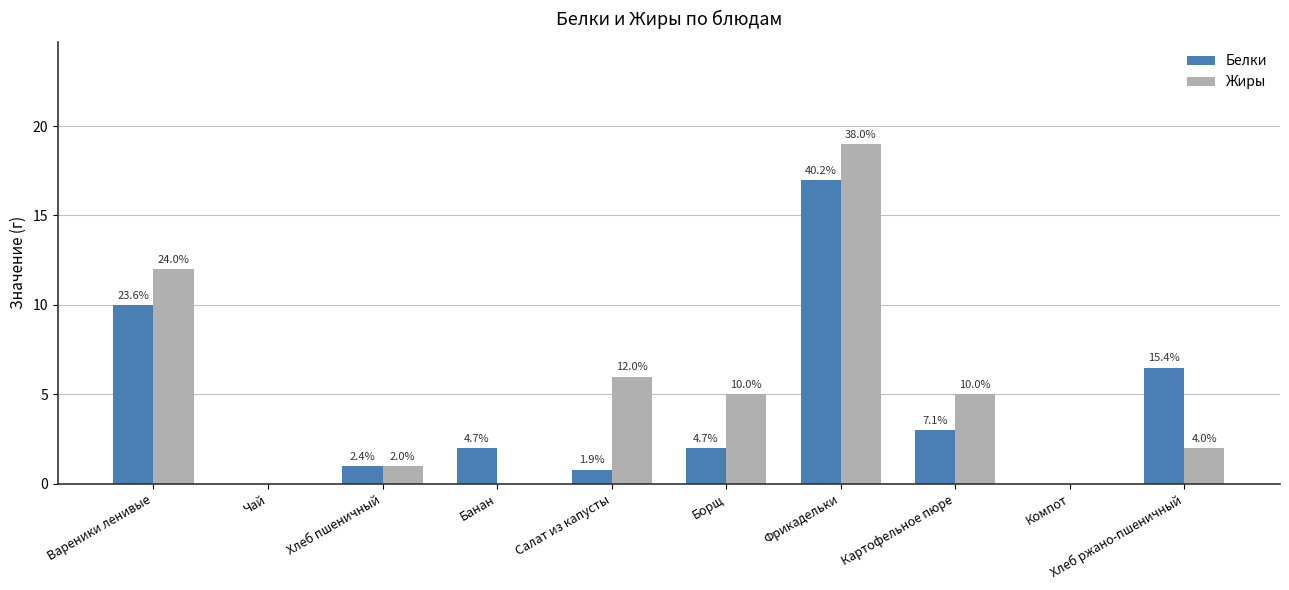

What is the sum of all Жиры values?

50.0